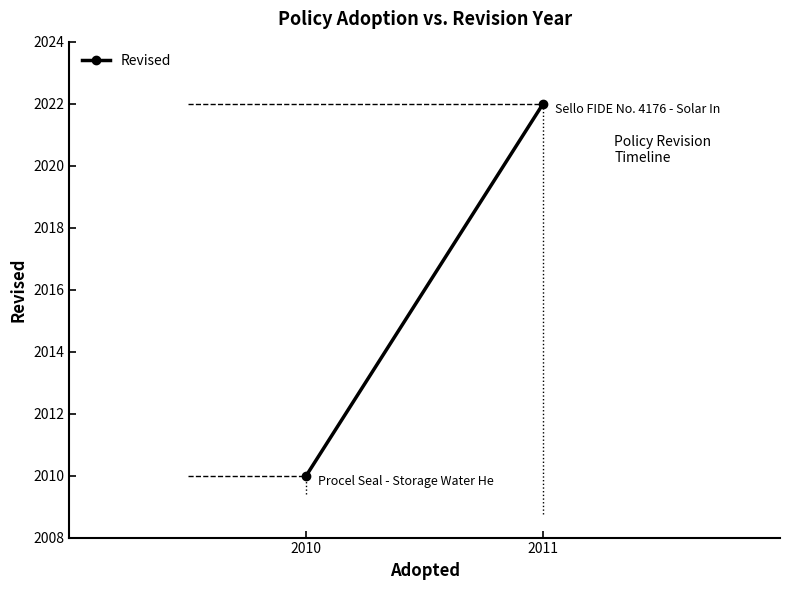

The chart shows a value of 2022 at 2011. True or false?

True